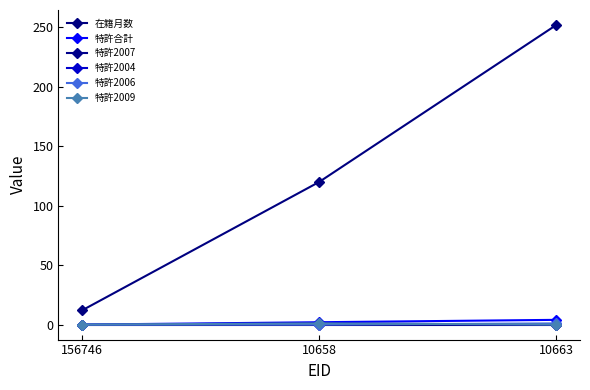

Reading left to right, what are all the values shown in this chart?

在籍月数: 156746=12	10658=120	10663=252
特許合計: 156746=0	10658=2	10663=4
特許2007: 156746=0	10658=0	10663=0
特許2004: 156746=0	10658=1	10663=0
特許2006: 156746=0	10658=0	10663=1
特許2009: 156746=0	10658=1	10663=0